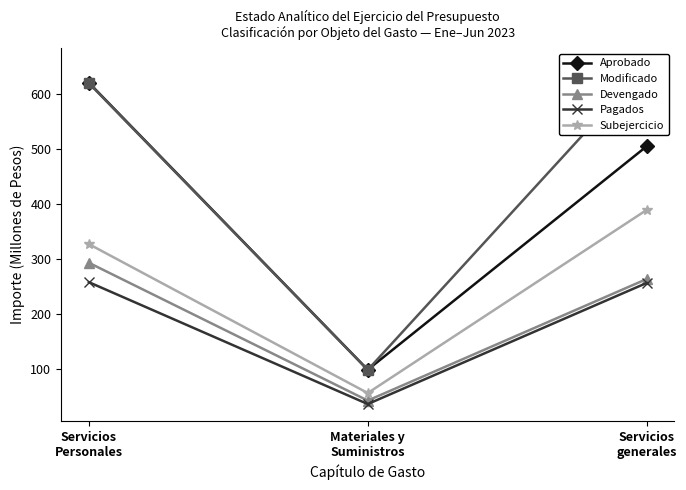

How many values in the Pagados series exceed 255?

2